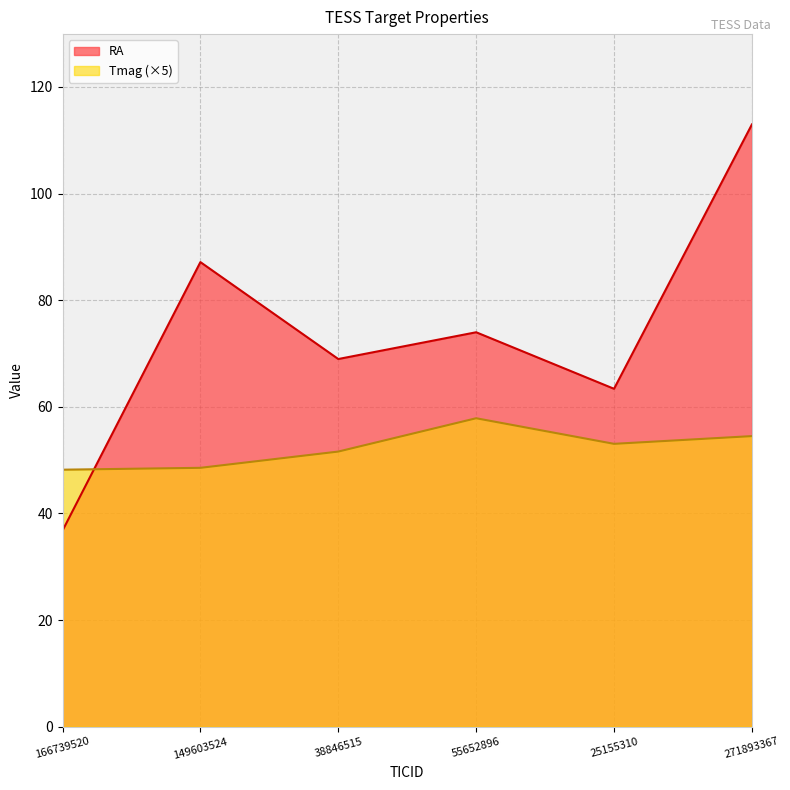

Reading right to left, list all the values displayed in this chart.

RA: 271893367=113.0	25155310=63.4	55652896=74.0	38846515=69.0	149603524=87.1	166739520=36.8
Tmag: 271893367=54.5	25155310=53.0	55652896=57.9	38846515=51.6	149603524=48.6	166739520=48.2